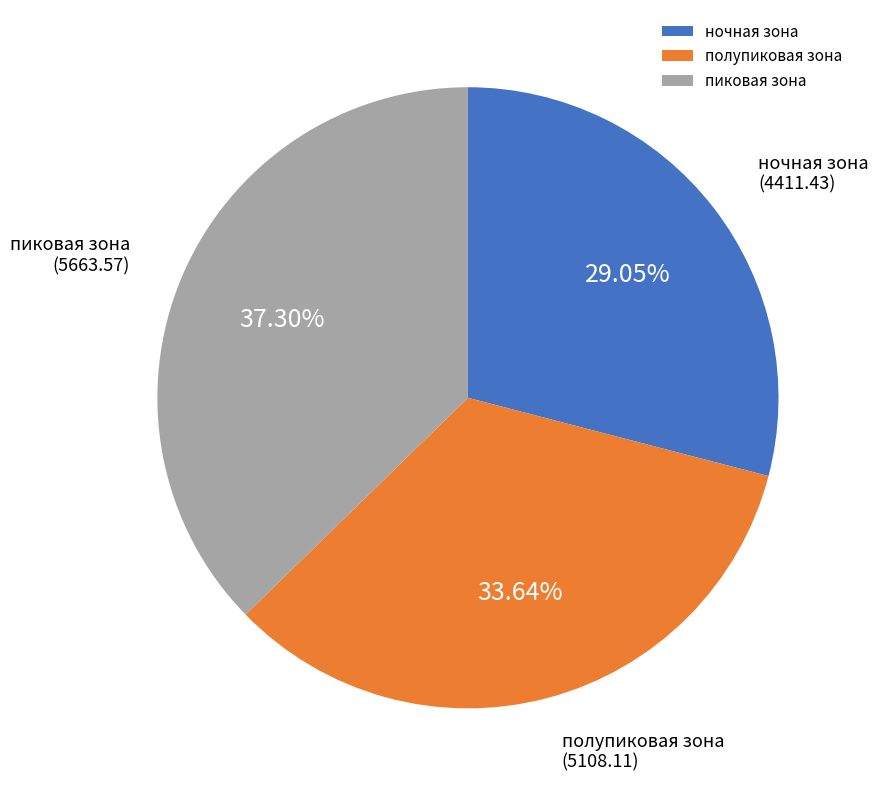

Which slice is the smallest?

ночная зона